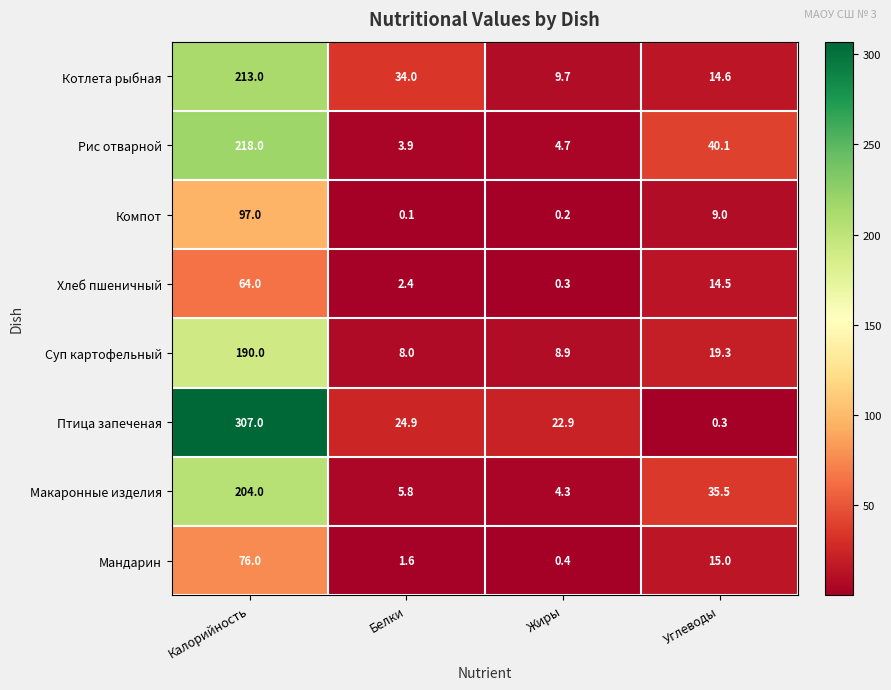

What is the difference between the Птица запеченая values at Калорийность and Углеводы?

306.7